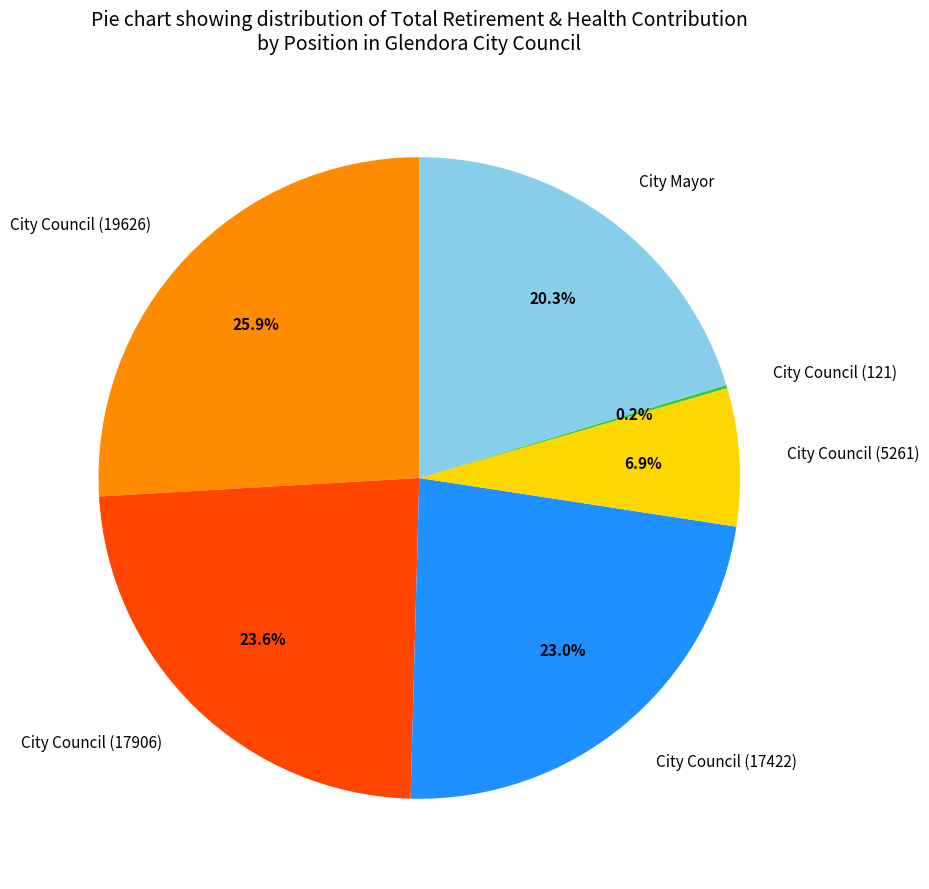

Which has a higher value, City Council (17906) or City Council (5261)?

City Council (17906)